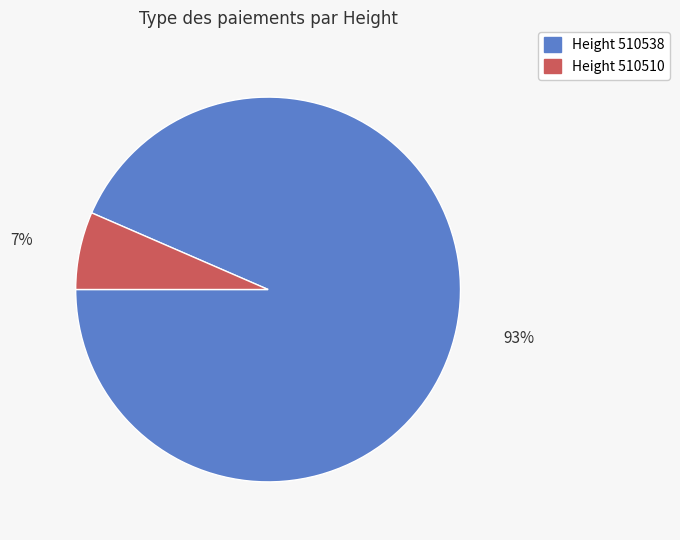

To the nearest percent, what is the average slice percentage?

50%